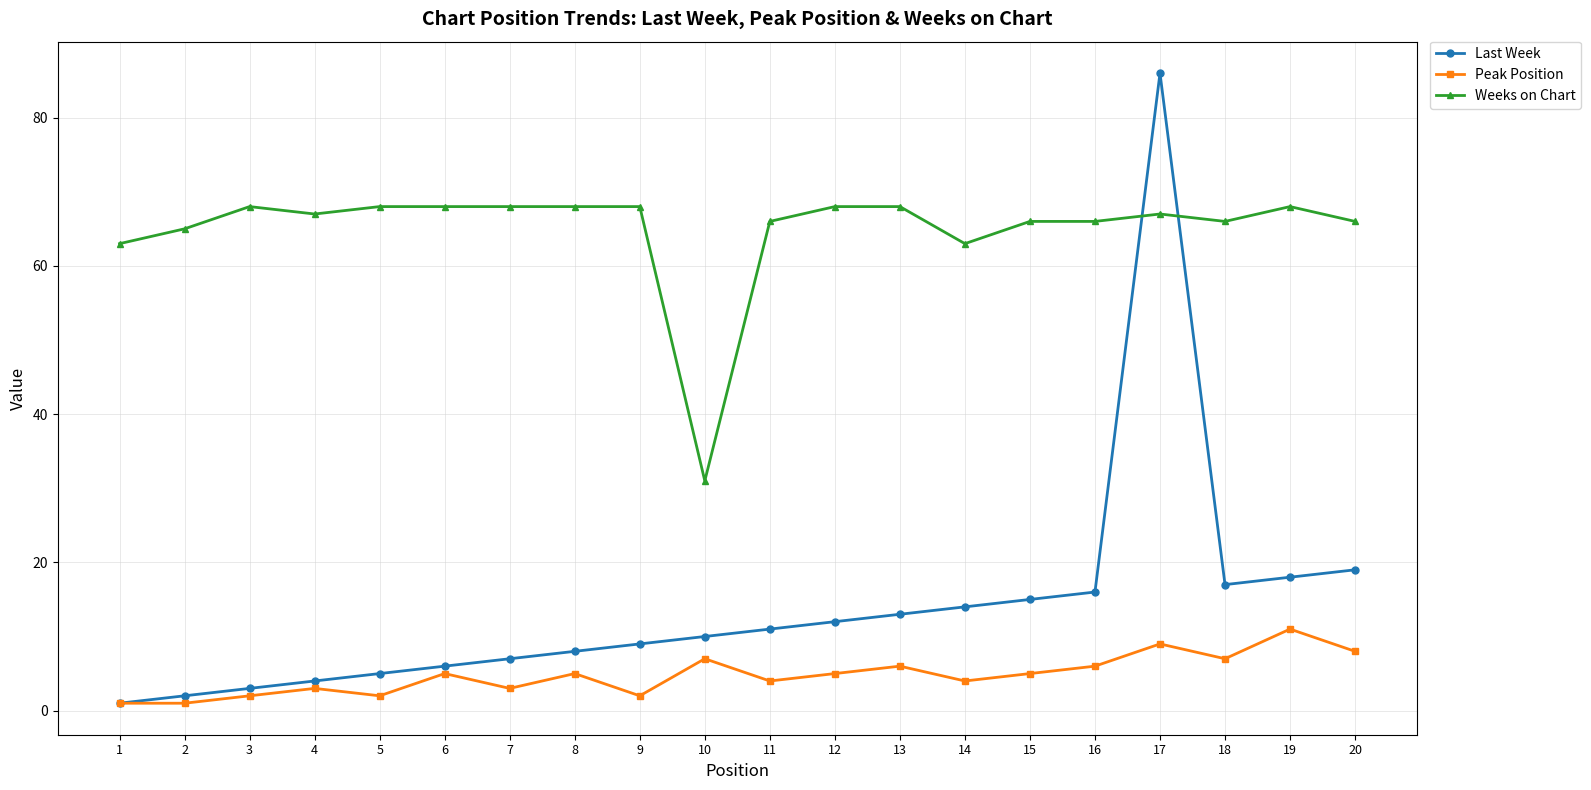

The Weeks on Chart series shows 119 at 7. True or false?

False